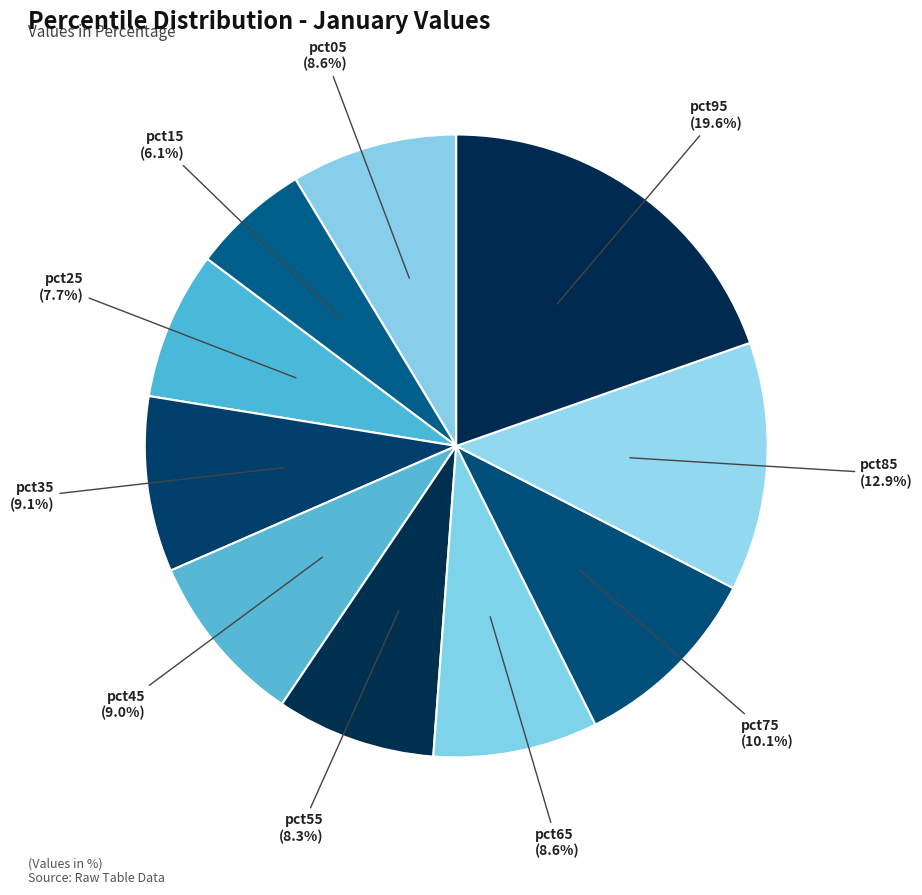

Count the number of slices in the pie.

10